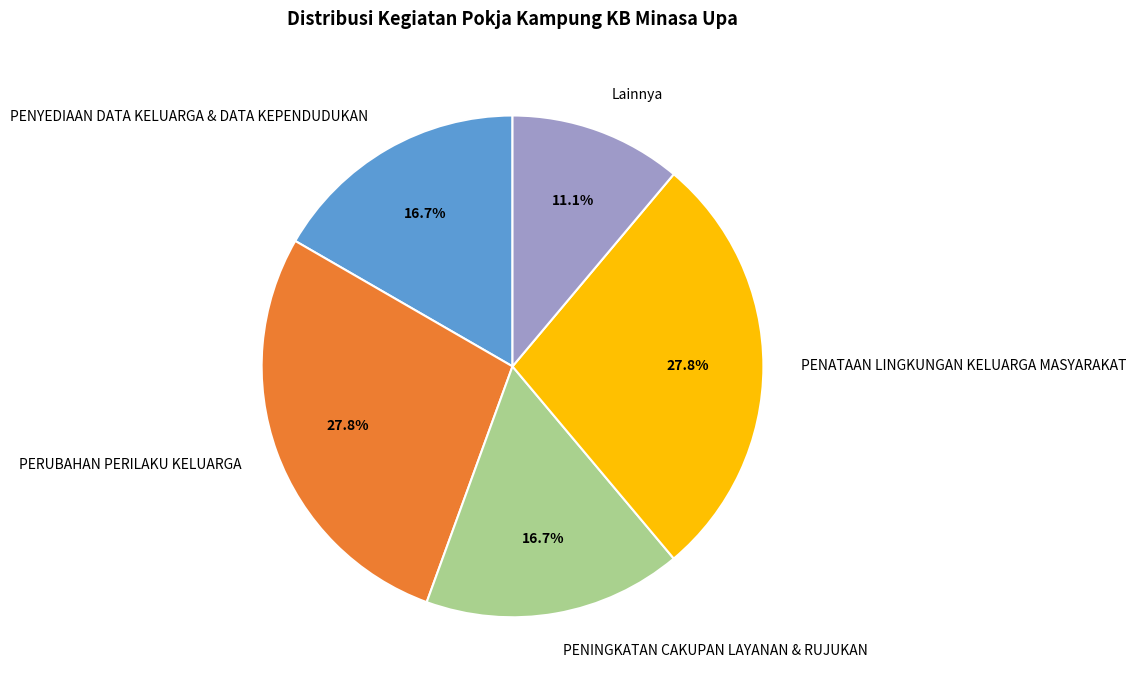

To the nearest percent, what is the average slice percentage?

20%